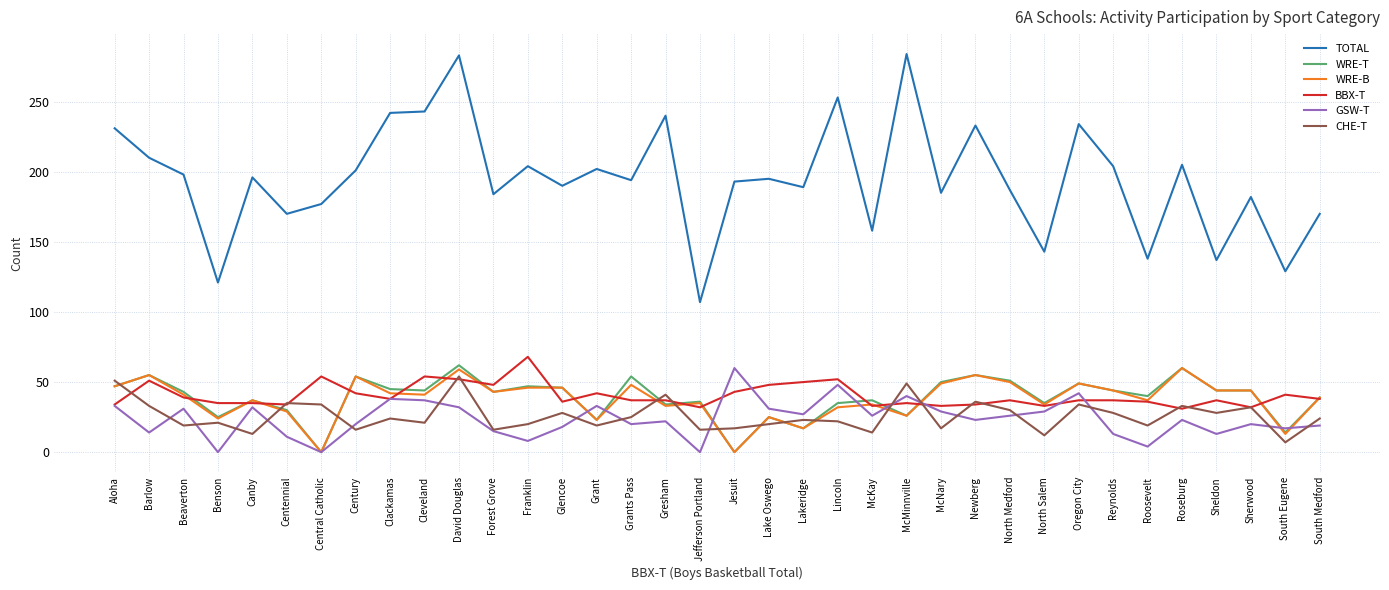

At which label does TOTAL reach its minimum?

Jefferson Portland